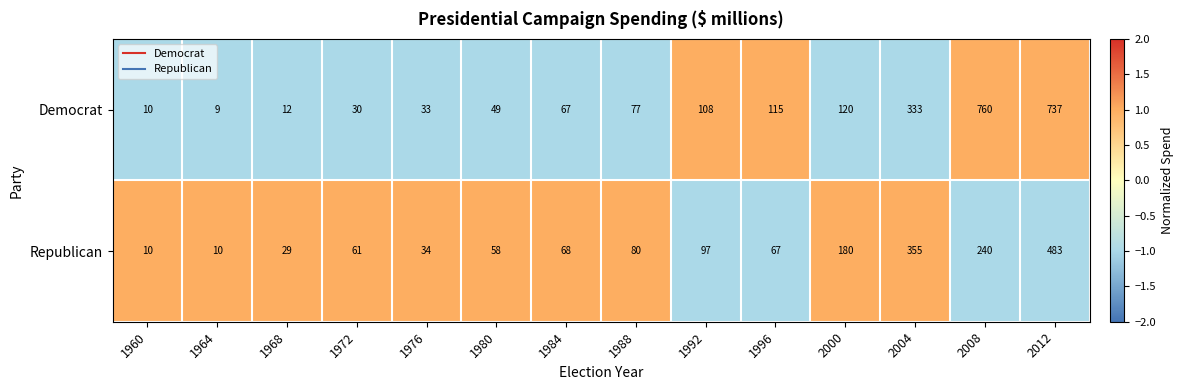

Rank the series by their average value, from lowest to highest.

Republican, Democrat